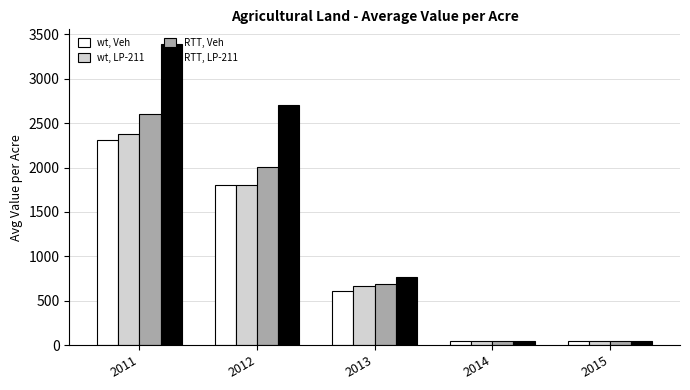

Between 2011 and 2013, which series saw the biggest shift?

RTT, LP-211